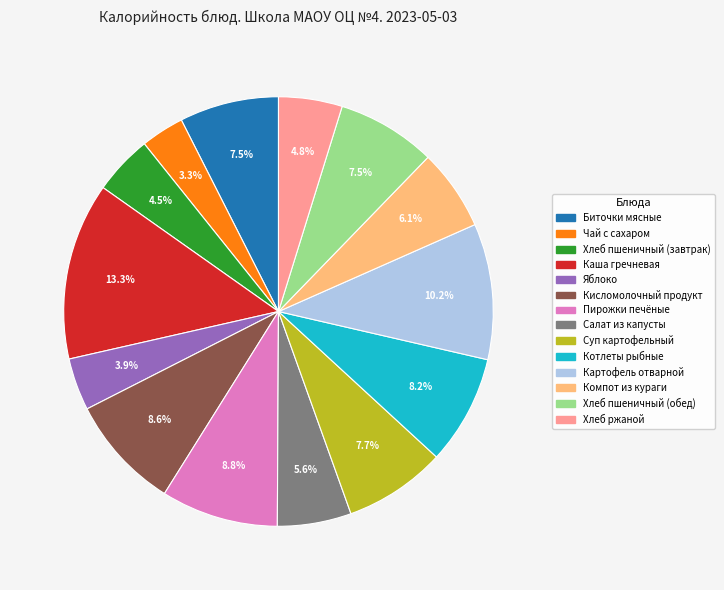

How many slices are in this pie chart?

14